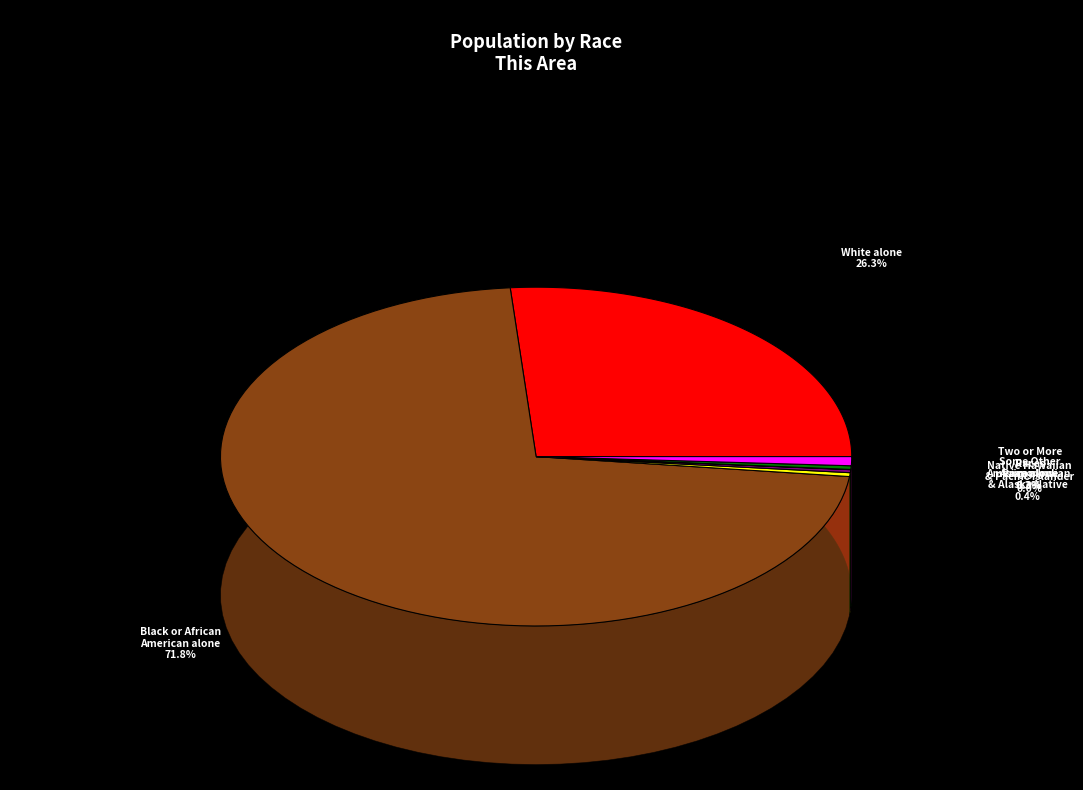

Combined, what portion of the pie is Native Hawaiian and Other Pacific Islander and Black or African American alone?

71.8%